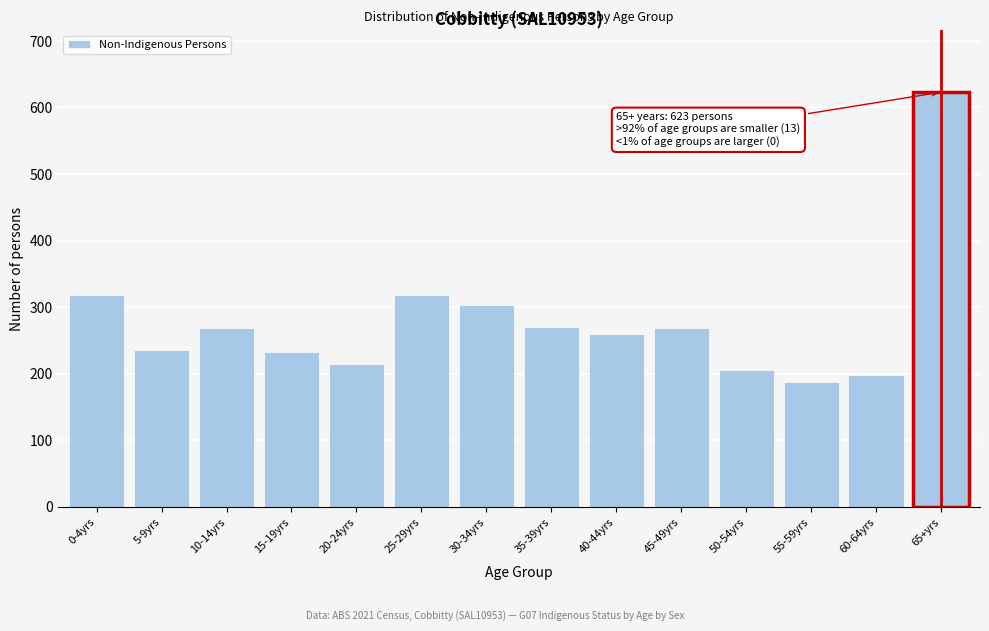

What is the label of the 8th bar from the right?

30-34yrs